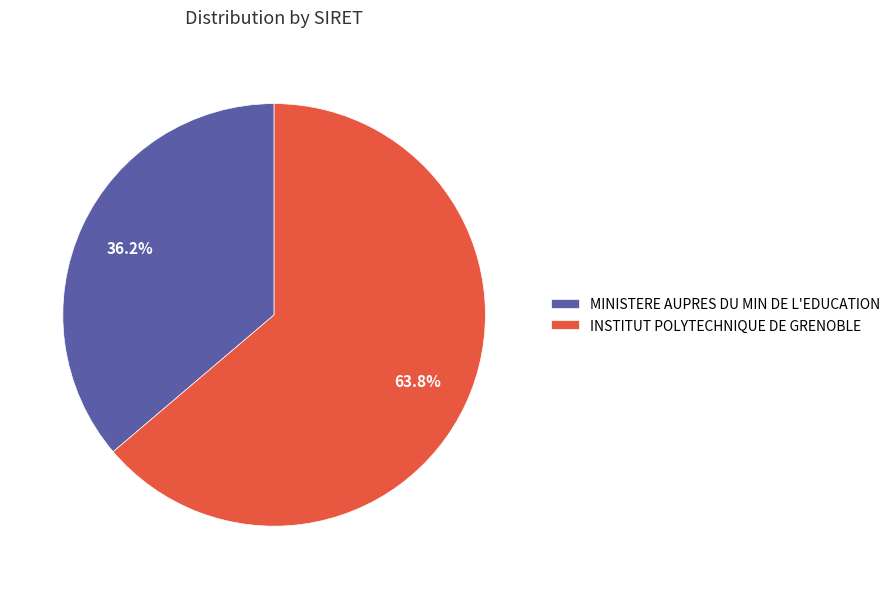

Which category has the biggest portion of the pie?

INSTITUT POLYTECHNIQUE DE GRENOBLE